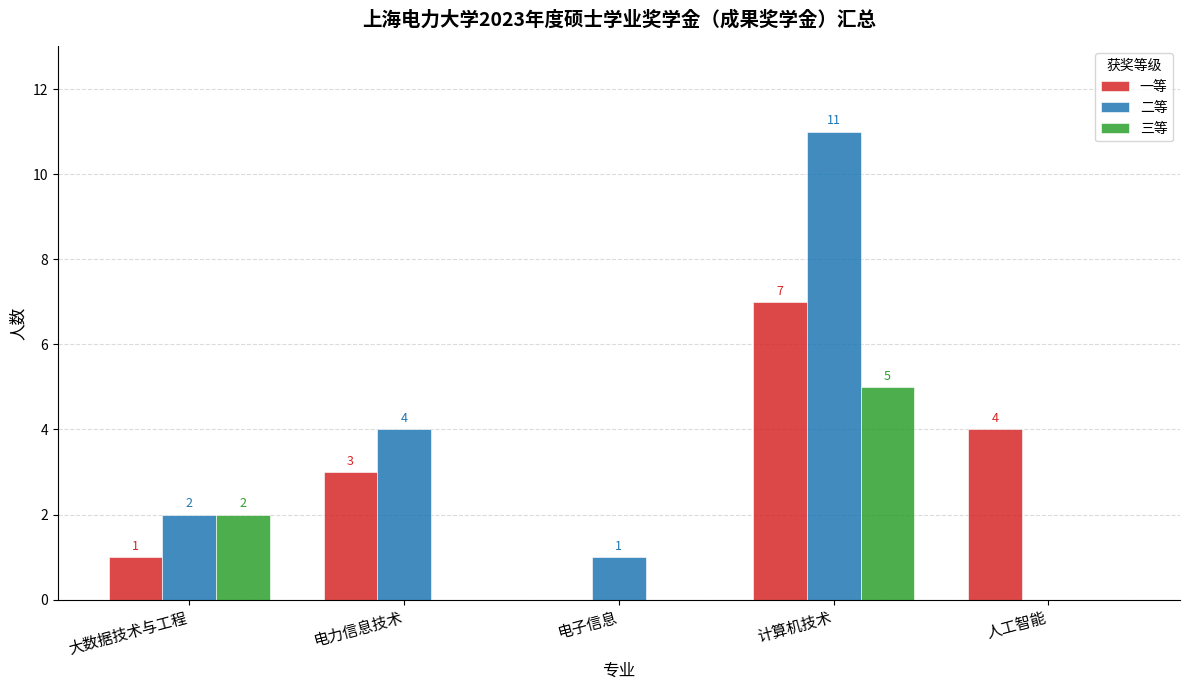

The value of 二等 at 人工智能 is -5. True or false?

False